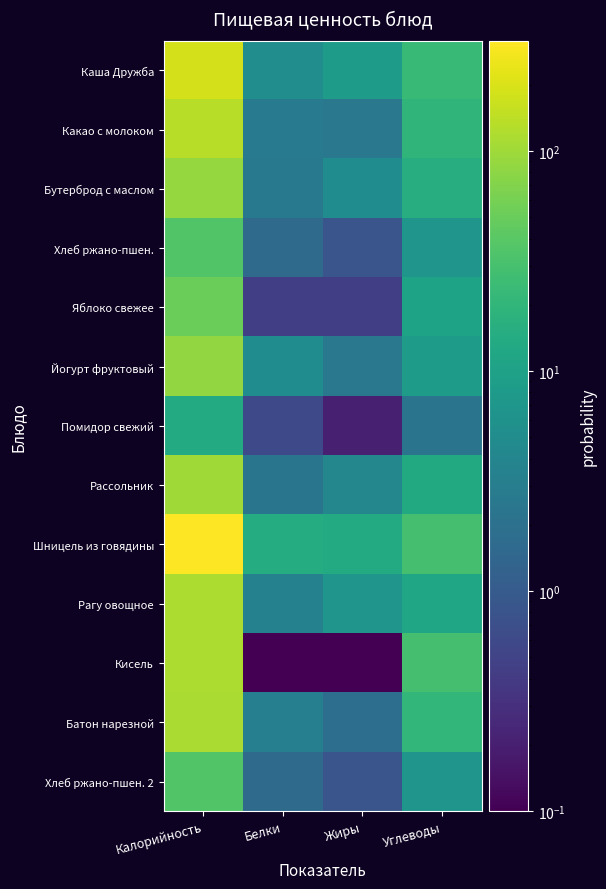

Reading left to right, list all the values displayed in this chart.

Каша Дружба: Калорийность=190.0	Белки=5.3	Жиры=8.5	Углеводы=22.8
Какао с молоком: Калорийность=134.0	Белки=2.9	Жиры=2.5	Углеводы=19.8
Бутерброд с маслом: Калорийность=88.0	Белки=2.6	Жиры=5.0	Углеводы=15.1
Хлеб ржано-пшен.: Калорийность=36.0	Белки=1.6	Жиры=0.8	Углеводы=6.7
Яблоко свежее: Калорийность=52.0	Белки=0.4	Жиры=0.4	Углеводы=10.8
Йогурт фруктовый: Калорийность=87.0	Белки=5.0	Жиры=2.5	Углеводы=8.5
Помидор свежий: Калорийность=14.0	Белки=0.6	Жиры=0.2	Углеводы=2.2
Рассольник: Калорийность=102.0	Белки=2.3	Жиры=4.2	Углеводы=13.6
Шницель из говядины: Калорийность=318.0	Белки=14.7	Жиры=13.8	Углеводы=29.4
Рагу овощное: Калорийность=119.0	Белки=3.5	Жиры=6.7	Углеводы=11.5
Кисель: Калорийность=118.0	Белки=0.1	Жиры=0.1	Углеводы=29.2
Батон нарезной: Калорийность=115.0	Белки=3.2	Жиры=1.9	Углеводы=20.8
Хлеб ржано-пшен. 2: Калорийность=36.0	Белки=1.6	Жиры=0.8	Углеводы=6.7